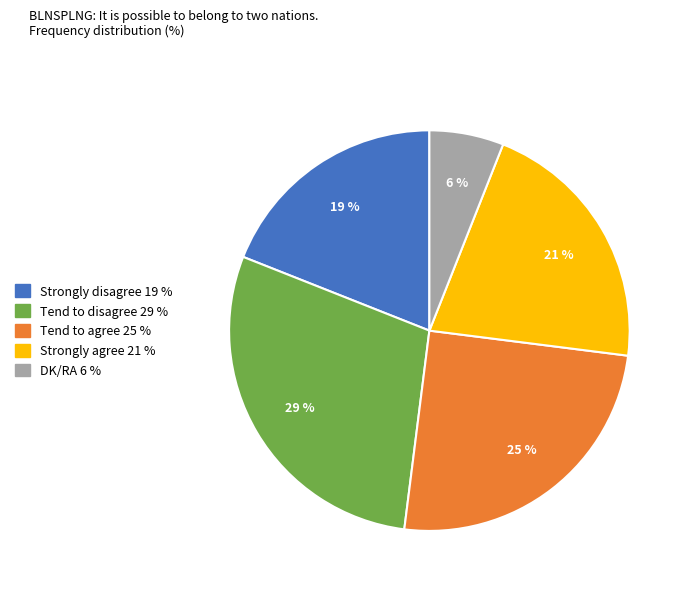

The Tend to disagree slice represents 42% of the pie. True or false?

False